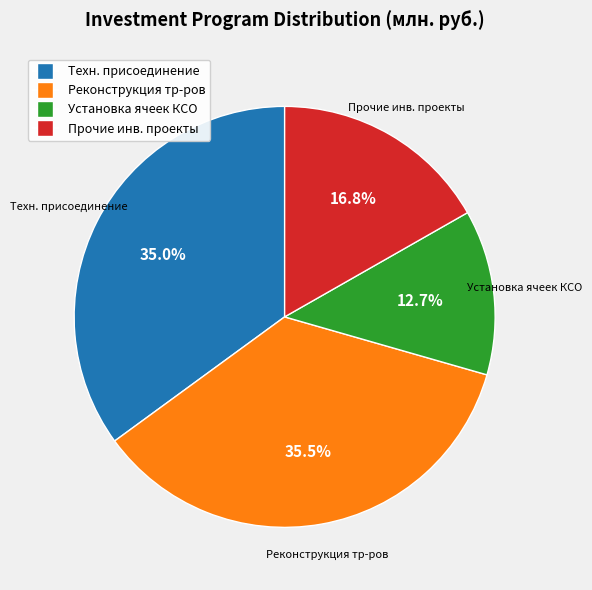

What is the smallest slice in the pie chart?

Установка ячеек КСО